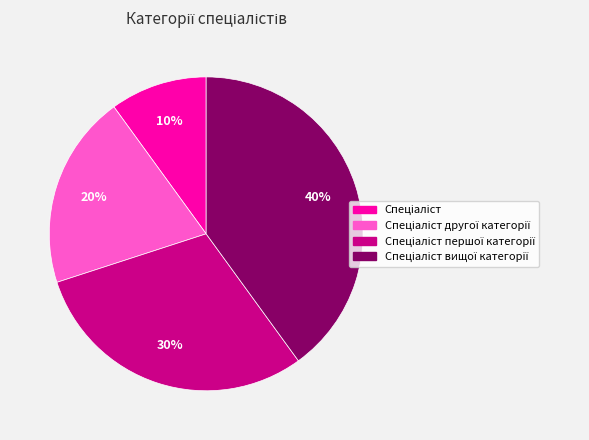

Is there any slice that represents more than half of the pie?

No